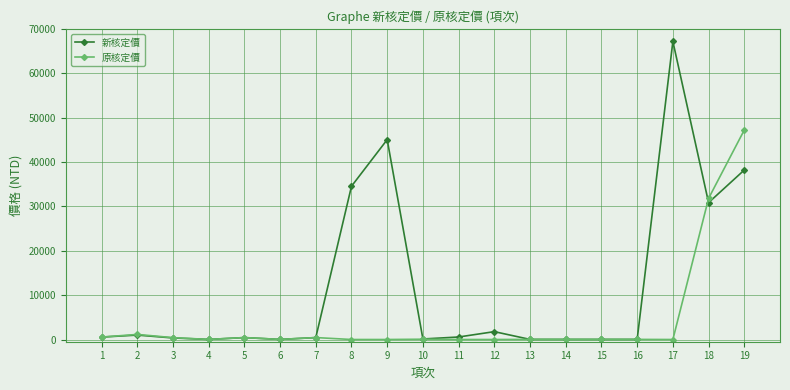

The value of 原核定價 at 17 is -14746.0. True or false?

False